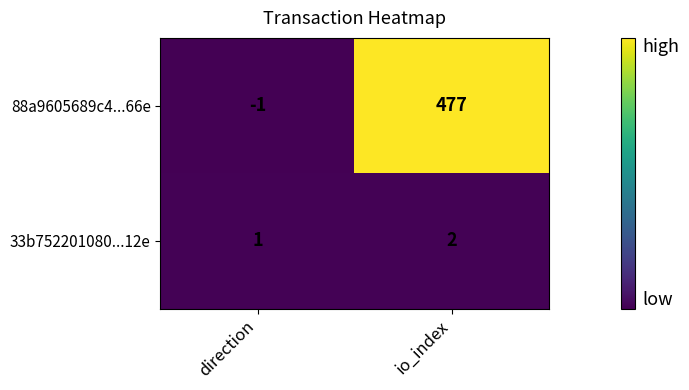

At which label is 33b752201080...12e closest to 1?

direction